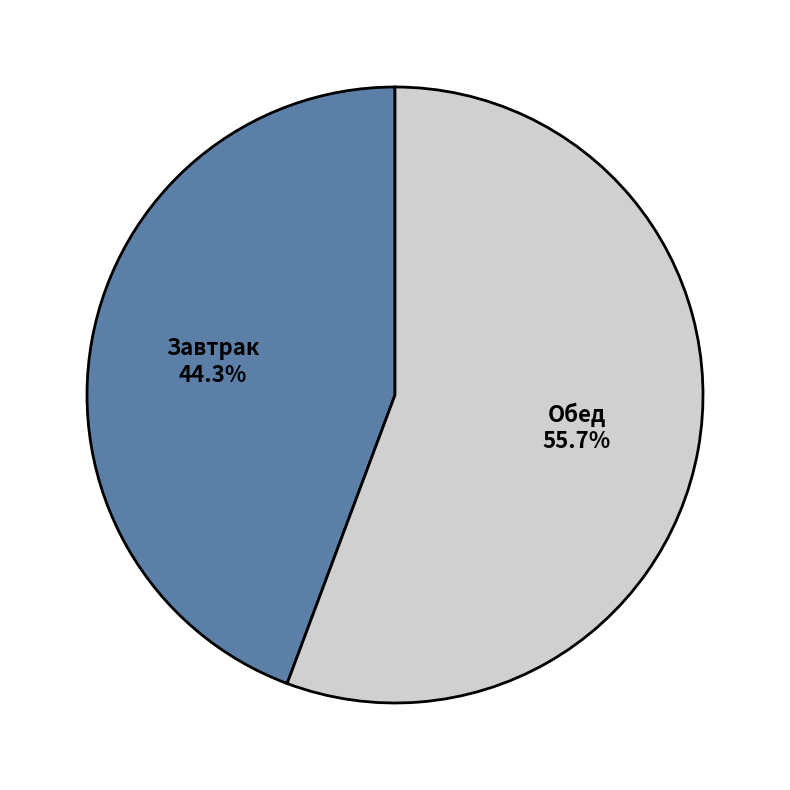

Count the number of slices in the pie.

2